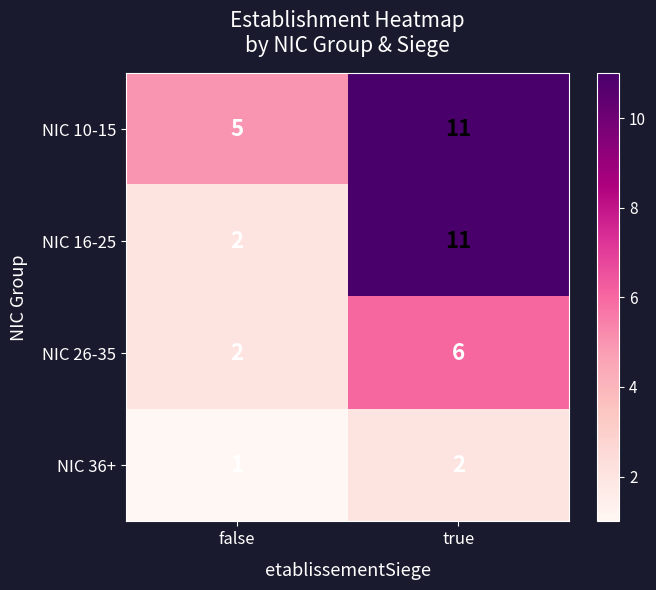

What is the maximum value shown in the chart?

11